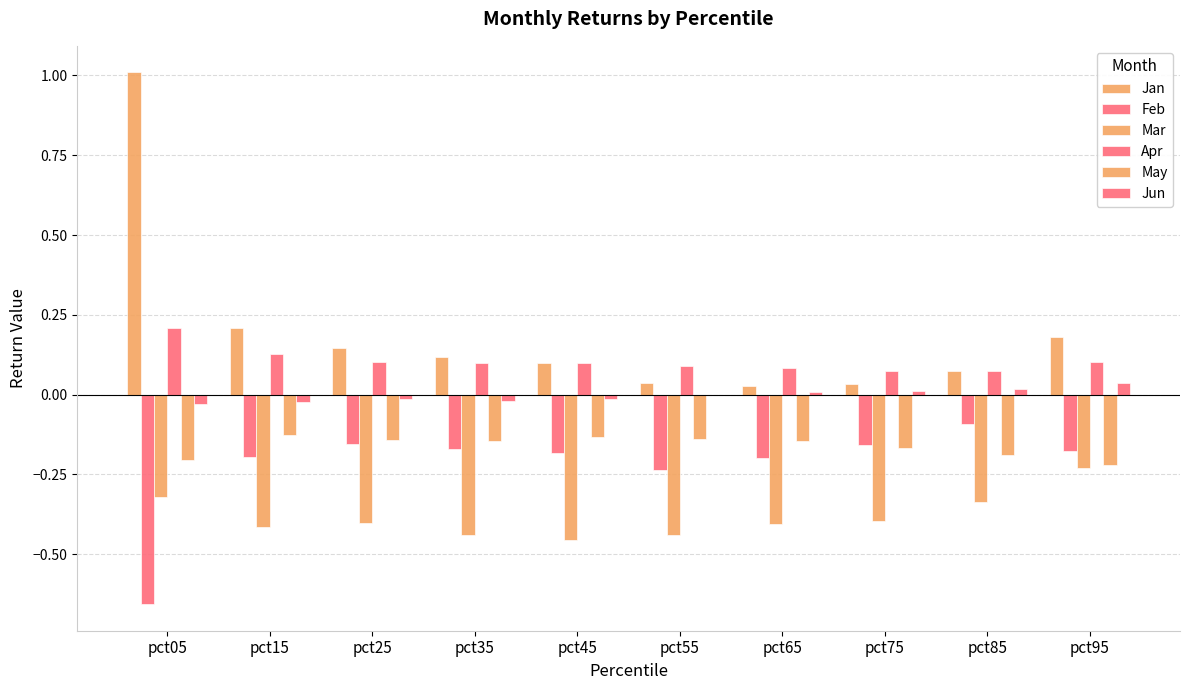

Are the bars horizontal?

No